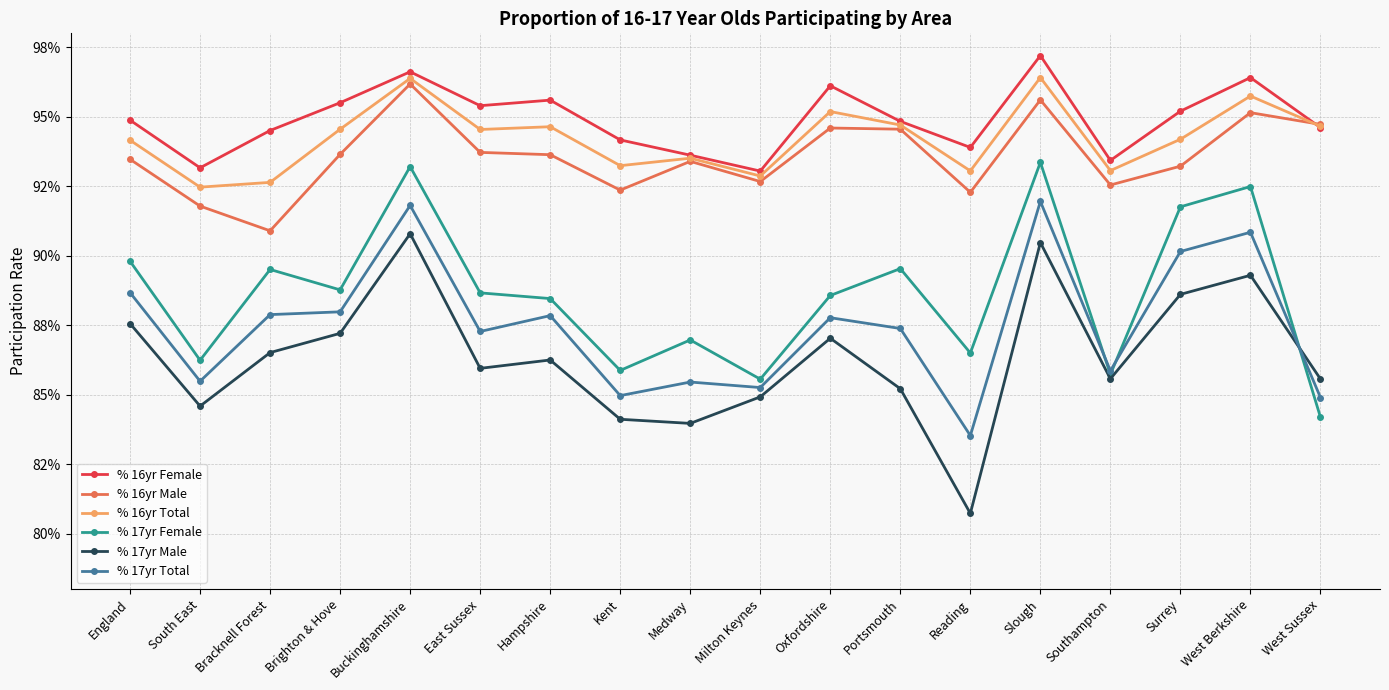

Reading left to right, extract all data points from this chart.

% 16yr Female: England=0.9	South East=0.9	Bracknell Forest=0.9	Brighton & Hove=1.0	Buckinghamshire=1.0	East Sussex=1.0	Hampshire=1.0	Kent=0.9	Medway=0.9	Milton Keynes=0.9	Oxfordshire=1.0	Portsmouth=0.9	Reading=0.9	Slough=1.0	Southampton=0.9	Surrey=1.0	West Berkshire=1.0	West Sussex=0.9
% 16yr Male: England=0.9	South East=0.9	Bracknell Forest=0.9	Brighton & Hove=0.9	Buckinghamshire=1.0	East Sussex=0.9	Hampshire=0.9	Kent=0.9	Medway=0.9	Milton Keynes=0.9	Oxfordshire=0.9	Portsmouth=0.9	Reading=0.9	Slough=1.0	Southampton=0.9	Surrey=0.9	West Berkshire=1.0	West Sussex=0.9
% 16yr Total: England=0.9	South East=0.9	Bracknell Forest=0.9	Brighton & Hove=0.9	Buckinghamshire=1.0	East Sussex=0.9	Hampshire=0.9	Kent=0.9	Medway=0.9	Milton Keynes=0.9	Oxfordshire=1.0	Portsmouth=0.9	Reading=0.9	Slough=1.0	Southampton=0.9	Surrey=0.9	West Berkshire=1.0	West Sussex=0.9
% 17yr Female: England=0.9	South East=0.9	Bracknell Forest=0.9	Brighton & Hove=0.9	Buckinghamshire=0.9	East Sussex=0.9	Hampshire=0.9	Kent=0.9	Medway=0.9	Milton Keynes=0.9	Oxfordshire=0.9	Portsmouth=0.9	Reading=0.9	Slough=0.9	Southampton=0.9	Surrey=0.9	West Berkshire=0.9	West Sussex=0.8
% 17yr Male: England=0.9	South East=0.8	Bracknell Forest=0.9	Brighton & Hove=0.9	Buckinghamshire=0.9	East Sussex=0.9	Hampshire=0.9	Kent=0.8	Medway=0.8	Milton Keynes=0.8	Oxfordshire=0.9	Portsmouth=0.9	Reading=0.8	Slough=0.9	Southampton=0.9	Surrey=0.9	West Berkshire=0.9	West Sussex=0.9
% 17yr Total: England=0.9	South East=0.9	Bracknell Forest=0.9	Brighton & Hove=0.9	Buckinghamshire=0.9	East Sussex=0.9	Hampshire=0.9	Kent=0.8	Medway=0.9	Milton Keynes=0.9	Oxfordshire=0.9	Portsmouth=0.9	Reading=0.8	Slough=0.9	Southampton=0.9	Surrey=0.9	West Berkshire=0.9	West Sussex=0.8